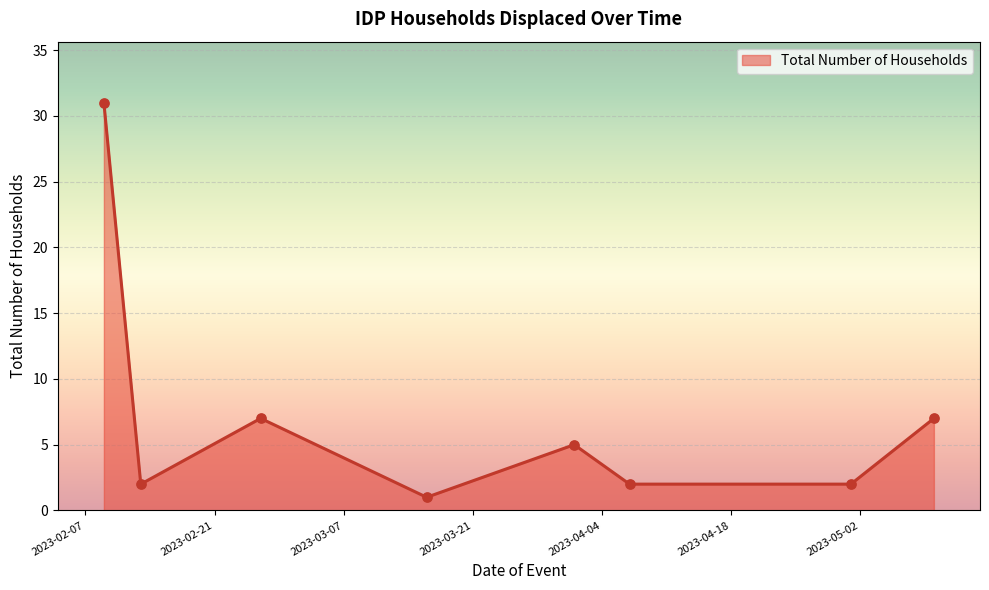

How many interior local peaks (higher than both neighbors) does the data have?

2